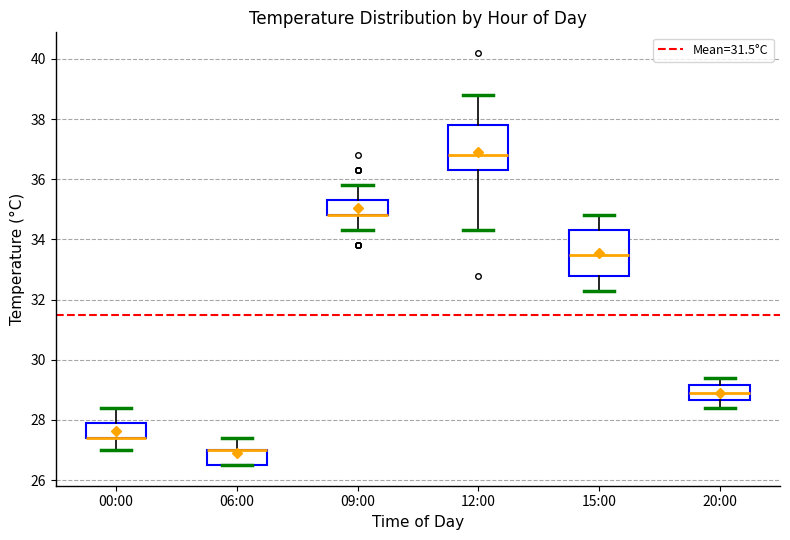

Reading left to right, read every box against the y-axis: the position of its median line, the range the box covers, and the ends of its whiskers. The values are not printed on the chart, so give them approximately, as read against the axis.

00:00: median 27.4 (drawn on the box's lower edge), box 27.4 to 28.0, whiskers 27.0 to 28.4
06:00: median 27.0 (drawn on the box's upper edge), box 26.6 to 27.0, whiskers 26.6 to 27.4
09:00: median 34.8 (drawn on the box's lower edge), box 34.8 to 35.4, whiskers 34.4 to 35.8
12:00: median 36.8, box 36.4 to 37.8, whiskers 34.4 to 38.8
15:00: median 33.6, box 32.8 to 34.4, whiskers 32.4 to 34.8
20:00: median 29.0, box 28.6 to 29.2, whiskers 28.4 to 29.4